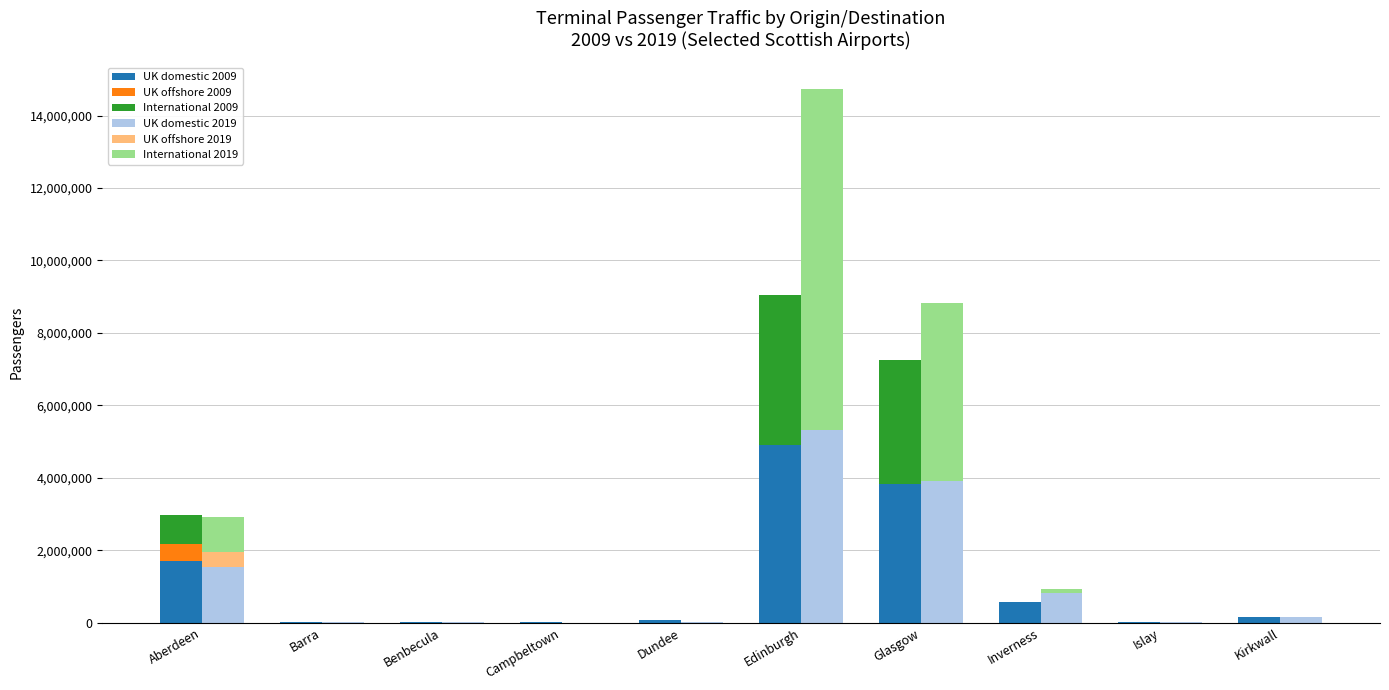

Does the chart contain stacked bars?

No